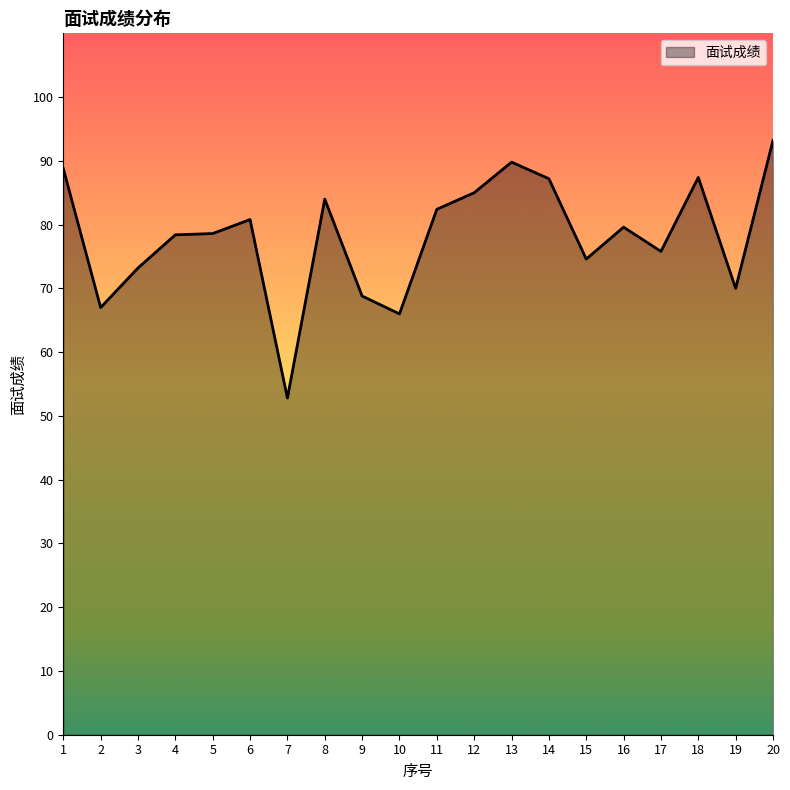

What is the change in value from 6 to 12?

+4.2